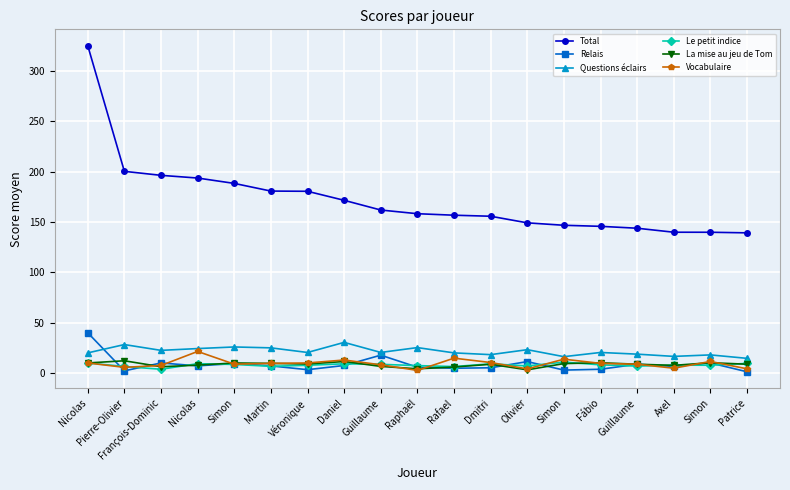

At which label does Le petit indice first exceed 7?

Nicolas